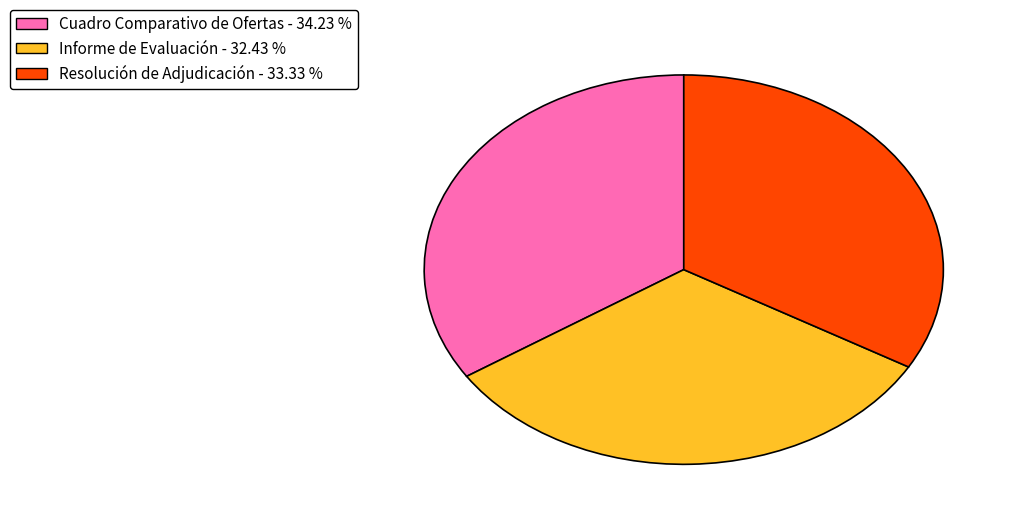

Does Resolución de Adjudicación account for over 50% of the chart?

No